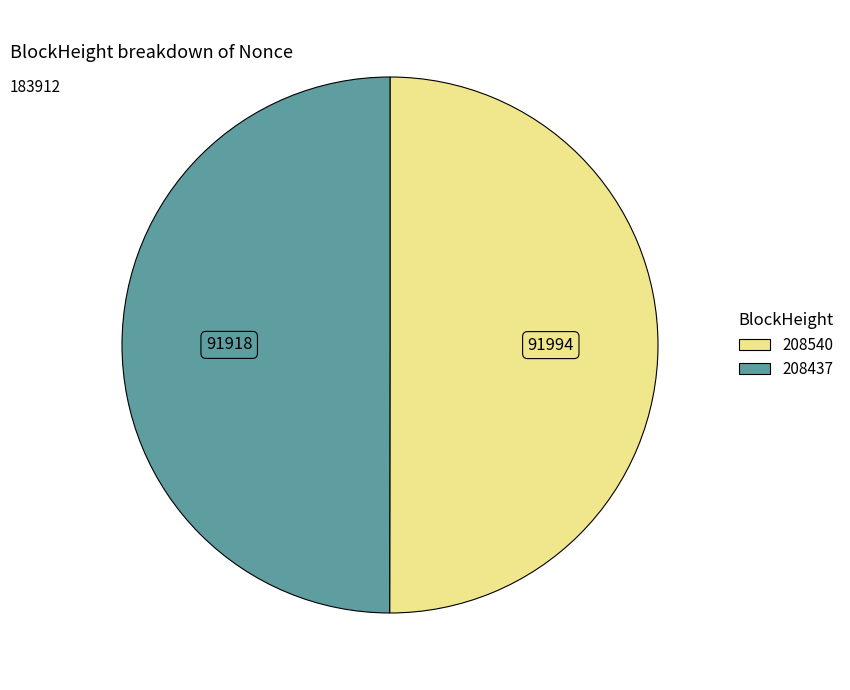

Combined, do 208437 and 208540 account for over 50%?

Yes